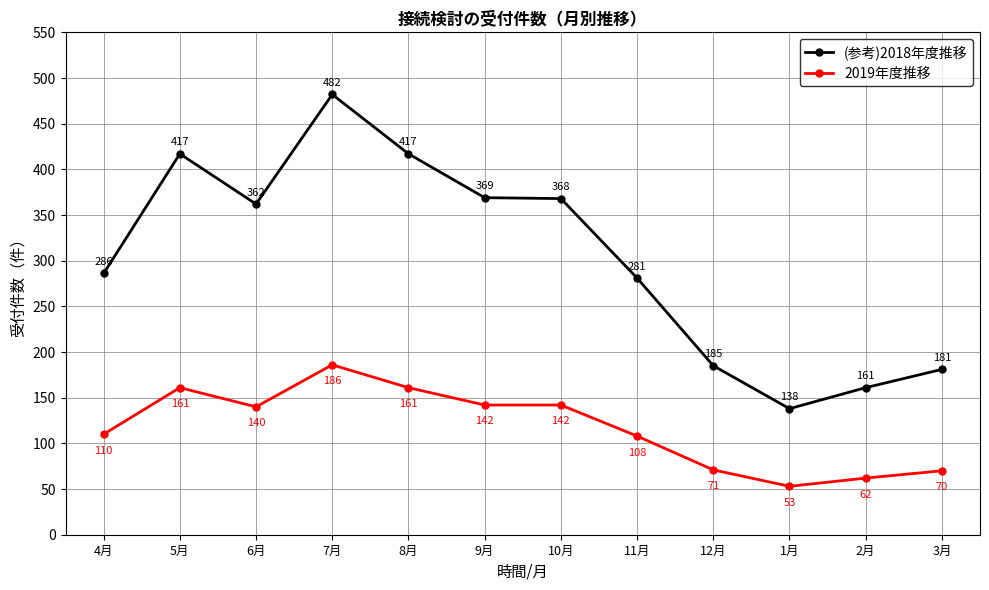

True or false: (参考)2018年度推移 and 2019年度推移 cross at least once.

False